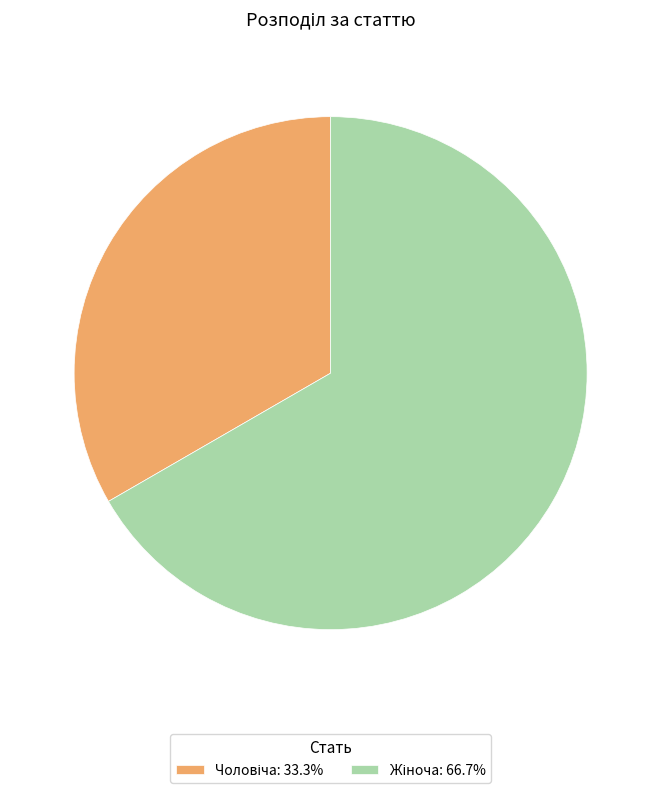

Does any single category account for the majority?

Yes